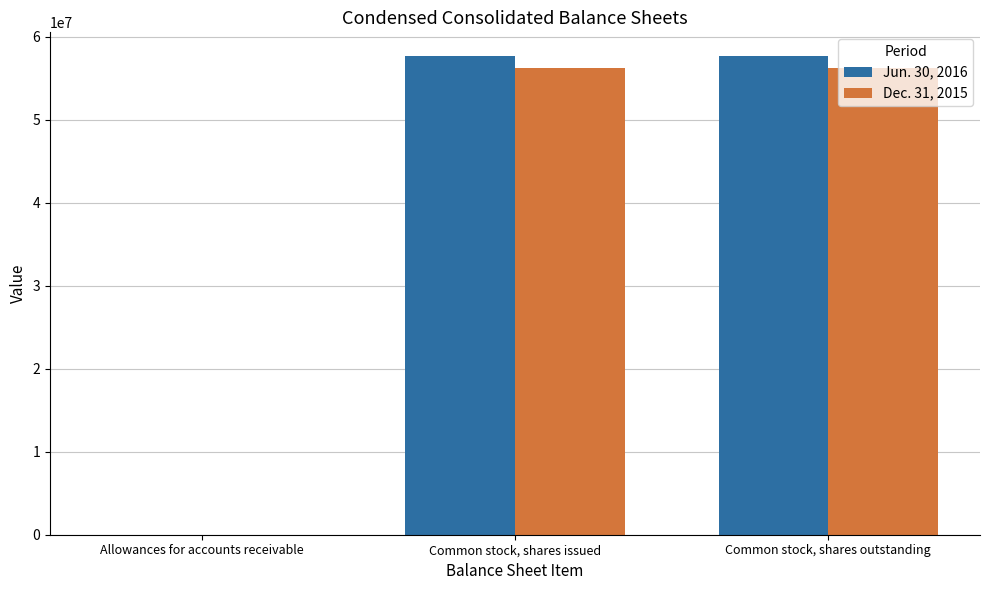

Does the chart contain stacked bars?

No